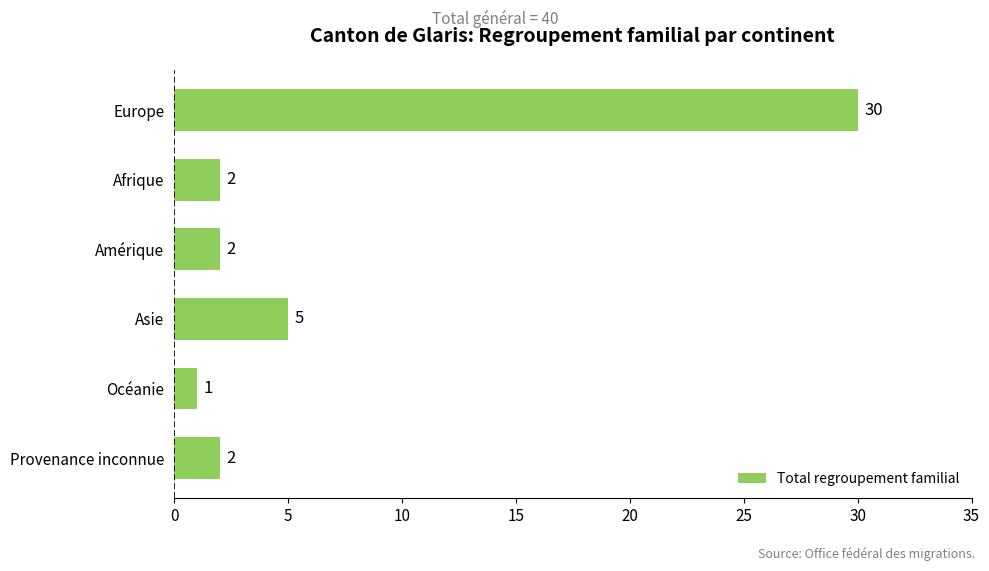

Which category has the highest value across all series?

Europe